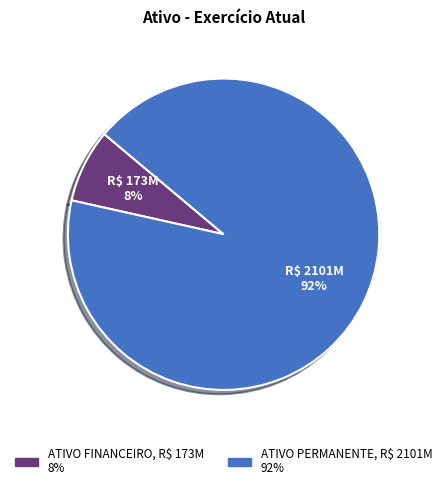

Rank the categories by value from highest to lowest.

ATIVO PERMANENTE, ATIVO FINANCEIRO